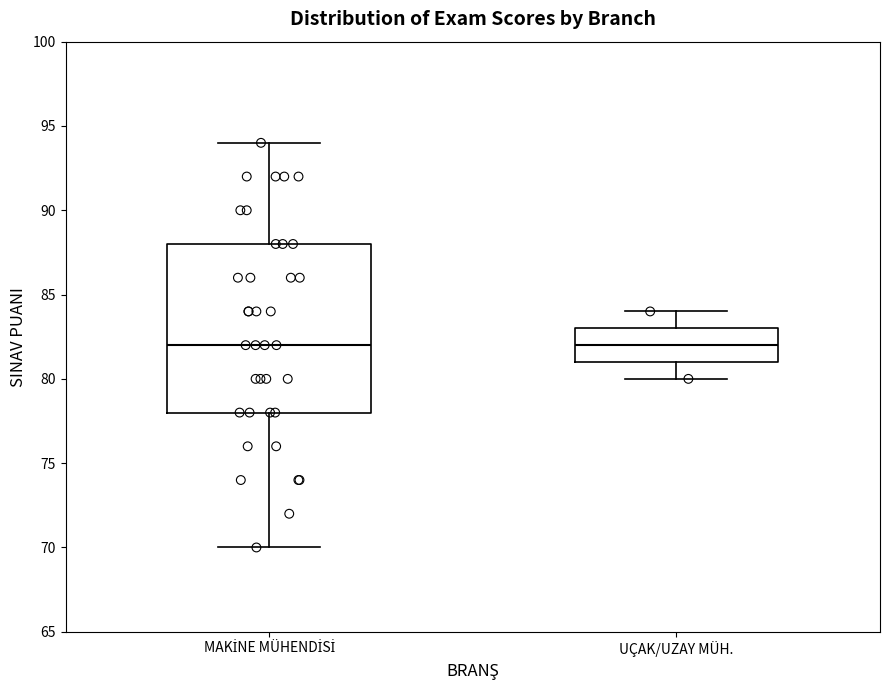

Reading left to right, transcribe this box plot: for each box, give where its median line is, the range the box spans, and where its two whiskers end, as read against the y-axis. The values are not printed on the chart, so give them approximately, as read against the axis.

MAKİNE MÜHENDİSİ: median 82, box 78 to 88, whiskers 70 to 94
UÇAK/UZAY MÜH.: median 82, box 81 to 83, whiskers 80 to 84